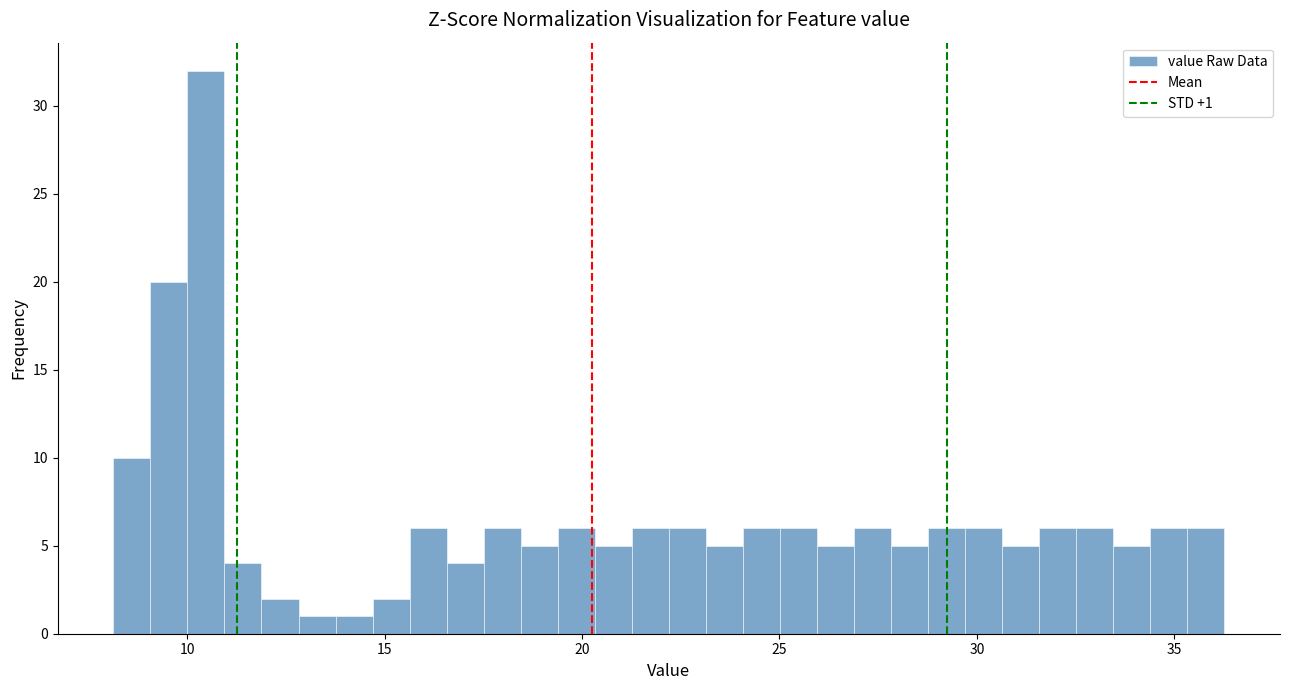

Read against the x-axis, roughly where is the centre of the tallest bar?

10.5